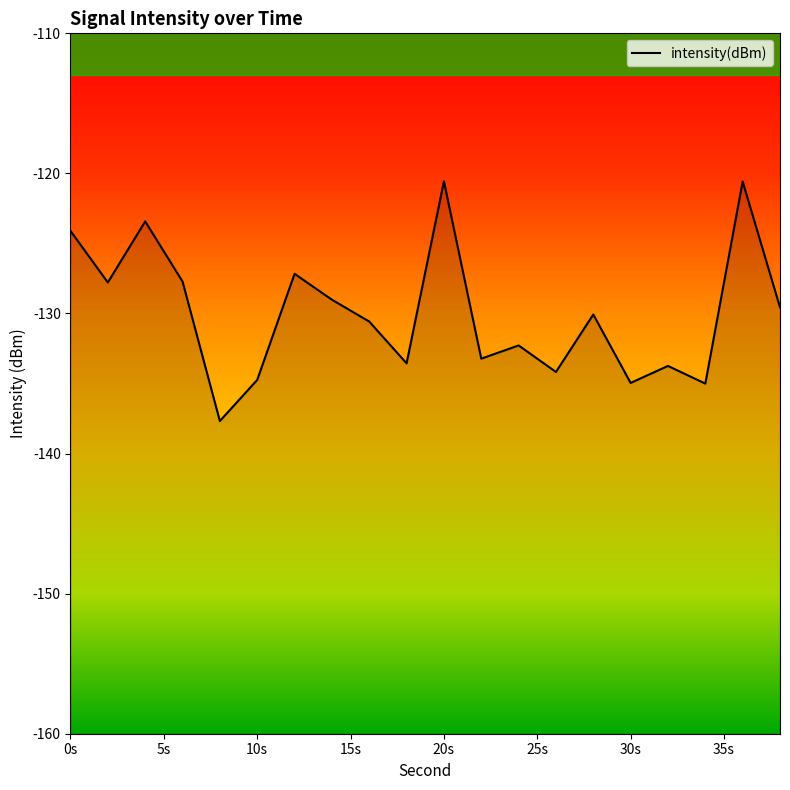

Reading left to right, extract all data points from this chart.

-124.1	-127.8	-123.4	-127.7	-137.7	-134.7	-127.2	-129.0	-130.6	-133.6	-120.6	-133.2	-132.3	-134.2	-130.1	-135.0	-133.7	-135.0	-120.6	-129.6